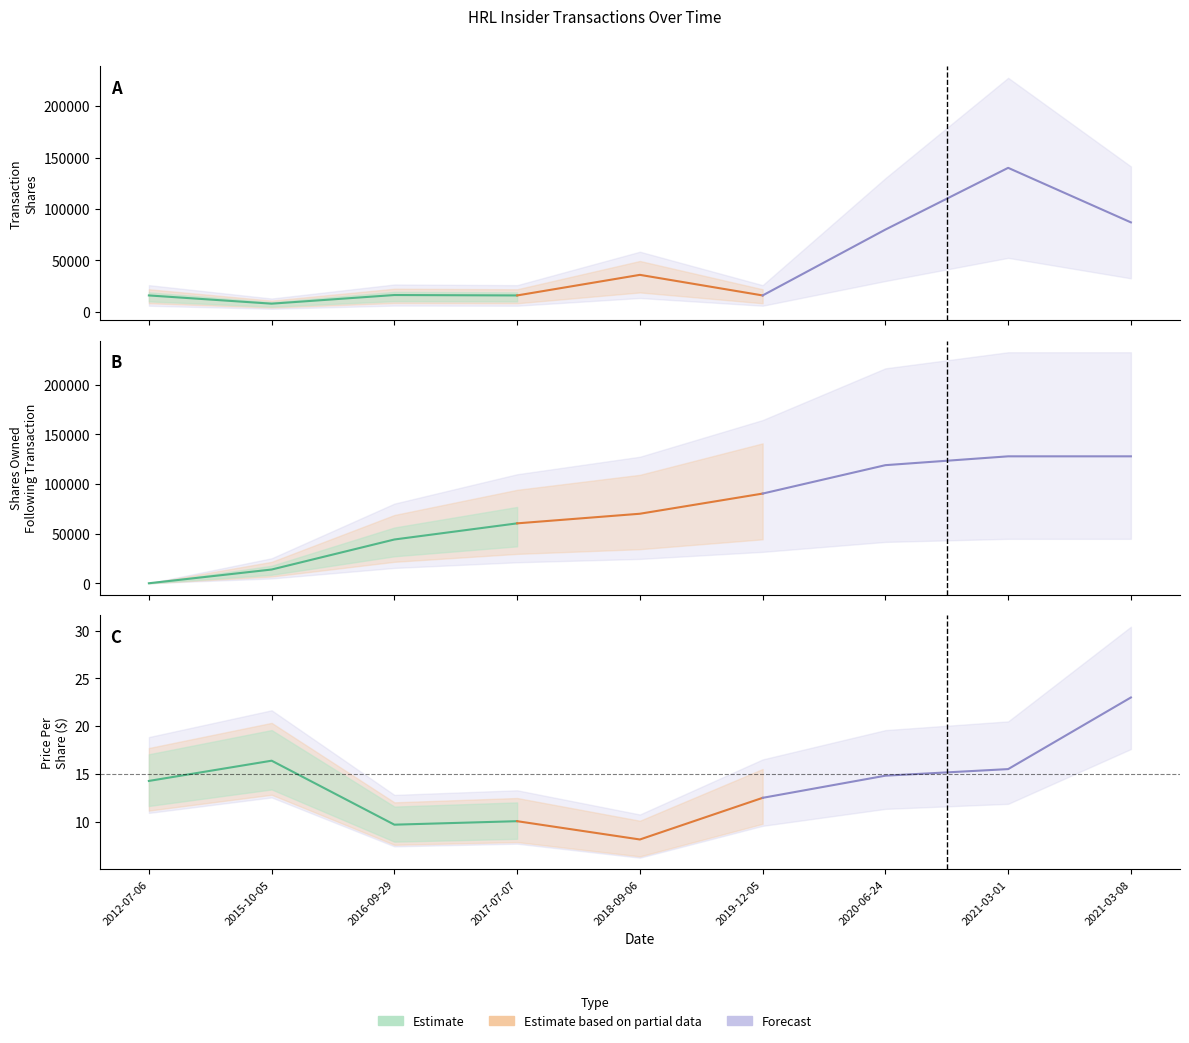

What position from the right is 2012-07-06?

9